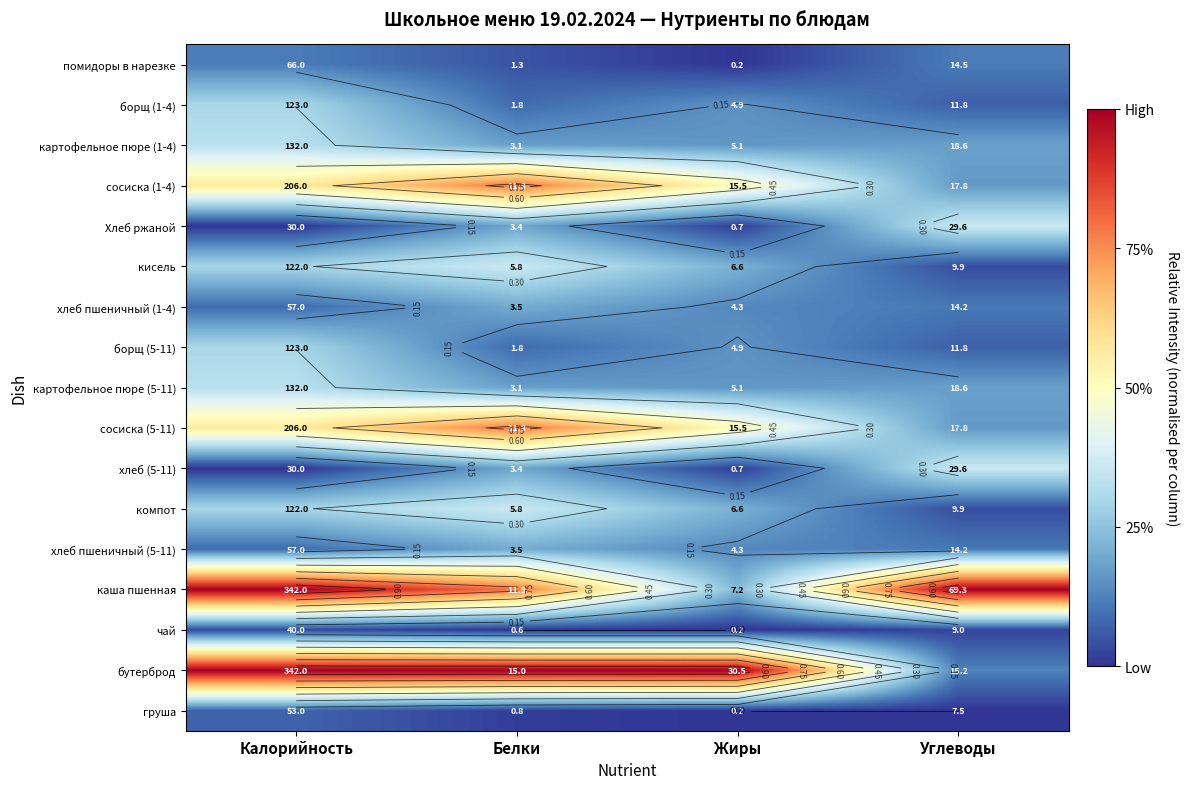

At which label does хлеб (5-11) reach its peak?

Углеводы